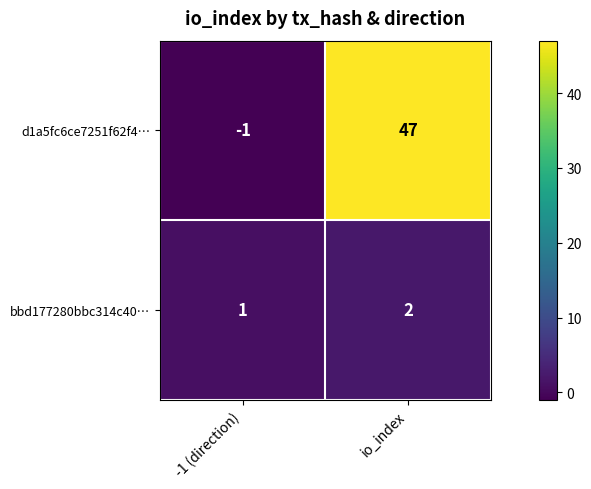

Rank the series by their average value, from highest to lowest.

d1a5fc6ce7251f62f4…, bbd177280bbc314c40…